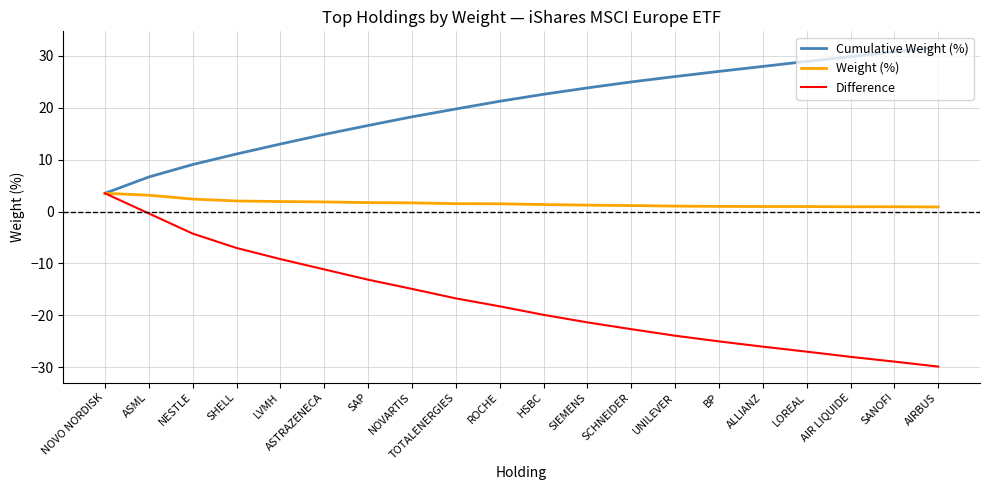

What is the total value across all series at UNILEVER?

3.1